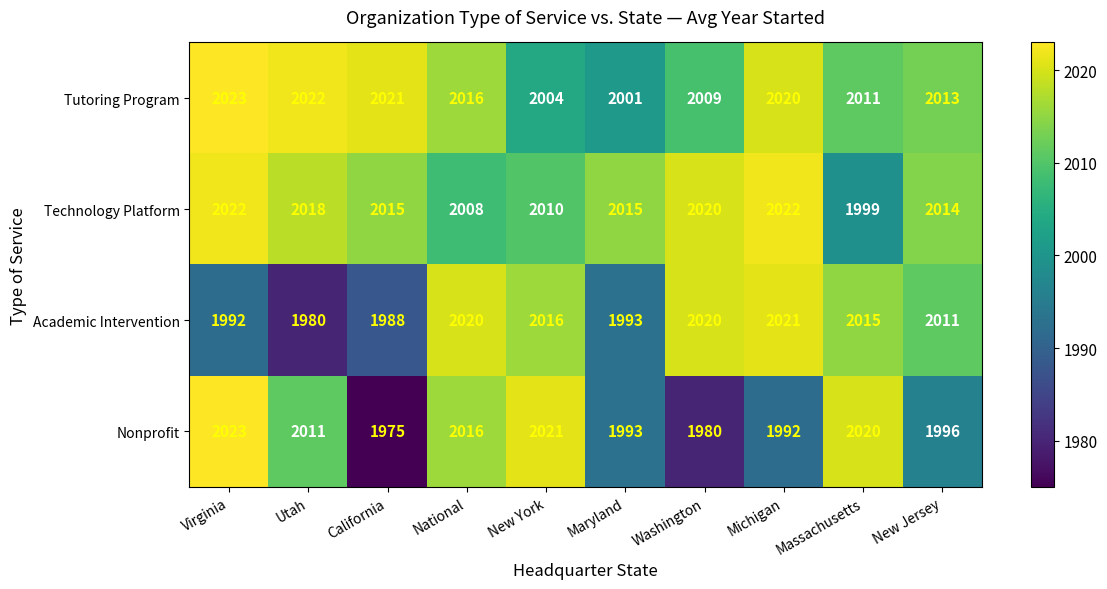

What is the total value across all series at New York?

8051